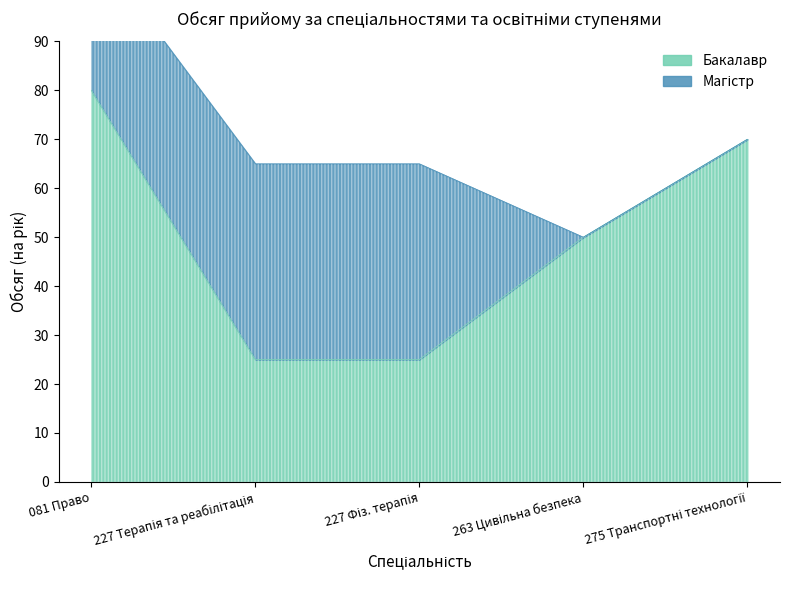

What is the label of the 3rd point from the left?

227 Фіз. терапія